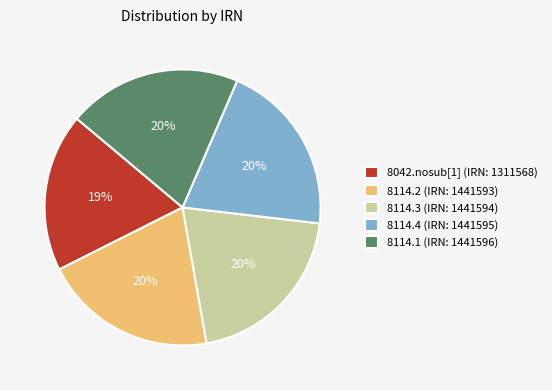

Between 8114.4 (IRN: 1441595) and 8042.nosub[1] (IRN: 1311568), which is larger?

8114.4 (IRN: 1441595)